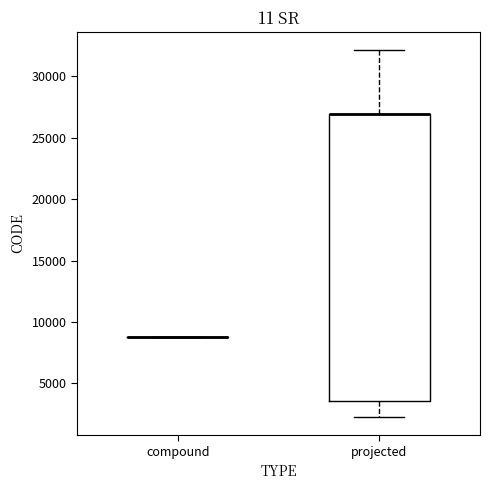

Reading left to right, read every box against the y-axis: the position of its median line, the range the box covers, and the ends of its whiskers. The values are not printed on the chart, so give them approximately, as read against the axis.

compound: box collapsed to a line at 9000, whiskers 9000 to 9000
projected: median 27000 (drawn on the box's upper edge), box 3500 to 27000, whiskers 2500 to 32000